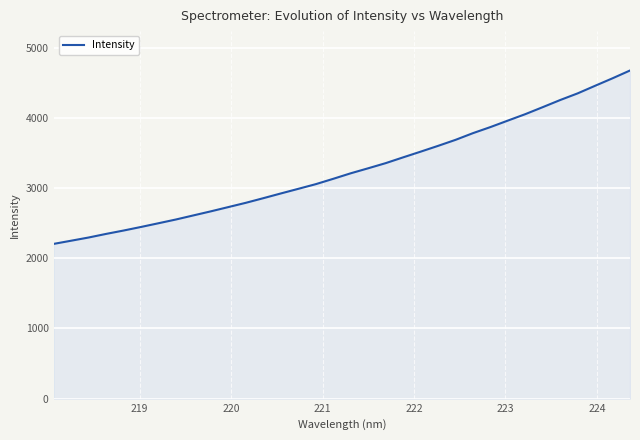

What is the greatest value displayed?

4675.6